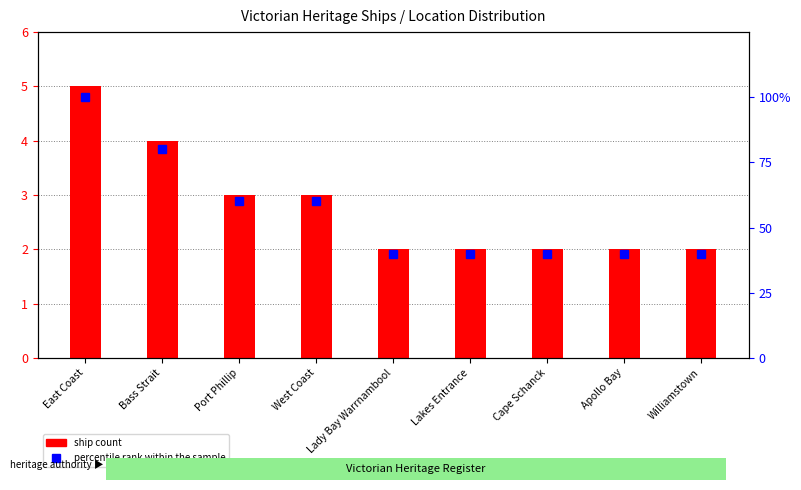

What is the value of the ship count bar at the 5th from the left?

2